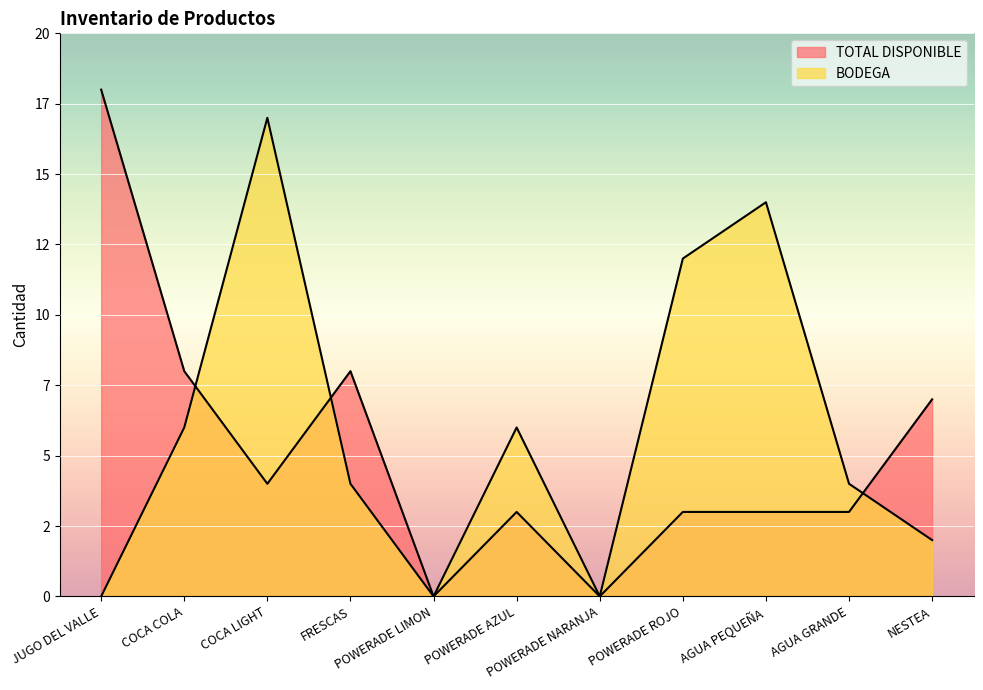

At which category is the sum across all series the highest?

COCA LIGHT